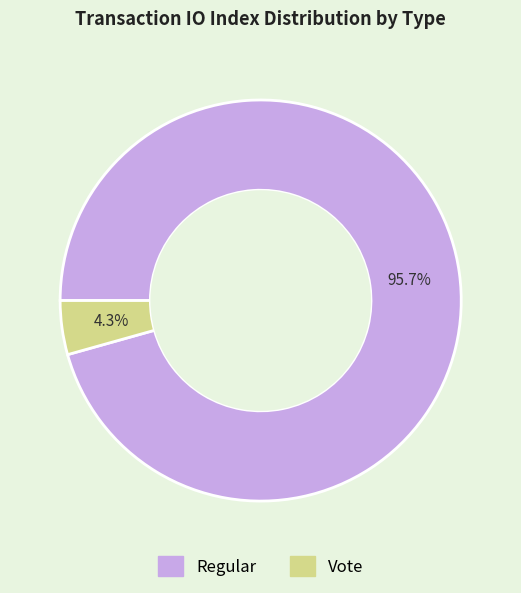

Is there a majority slice in this chart?

Yes